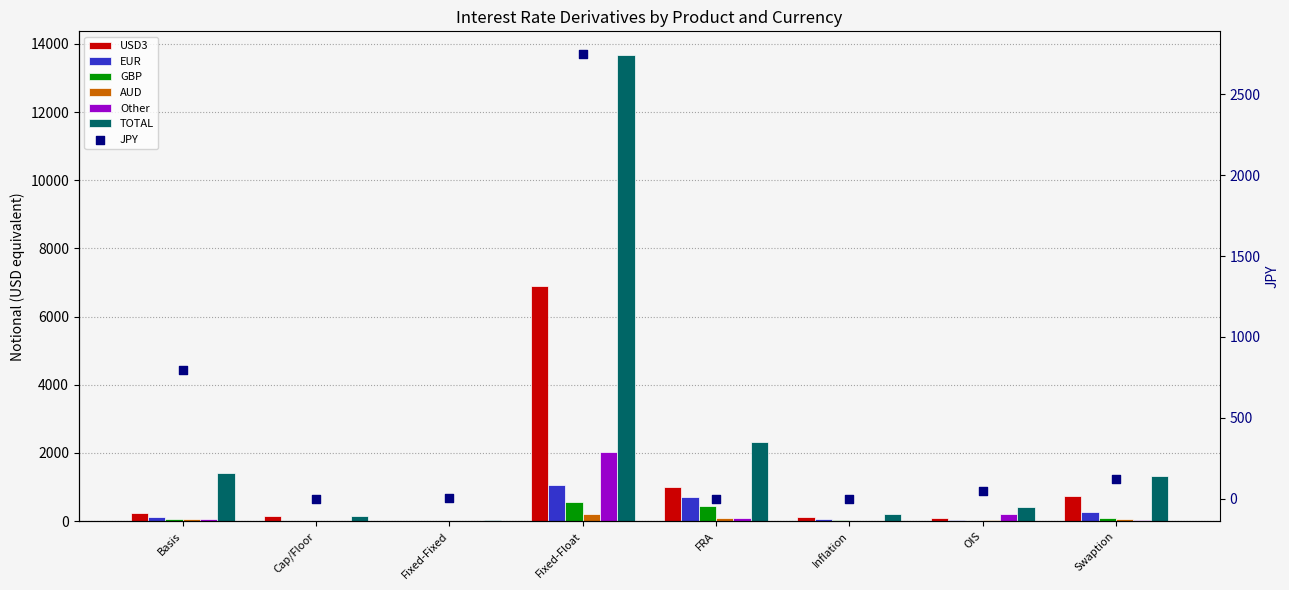

Which series has the largest Y range (max minus min)?

TOTAL